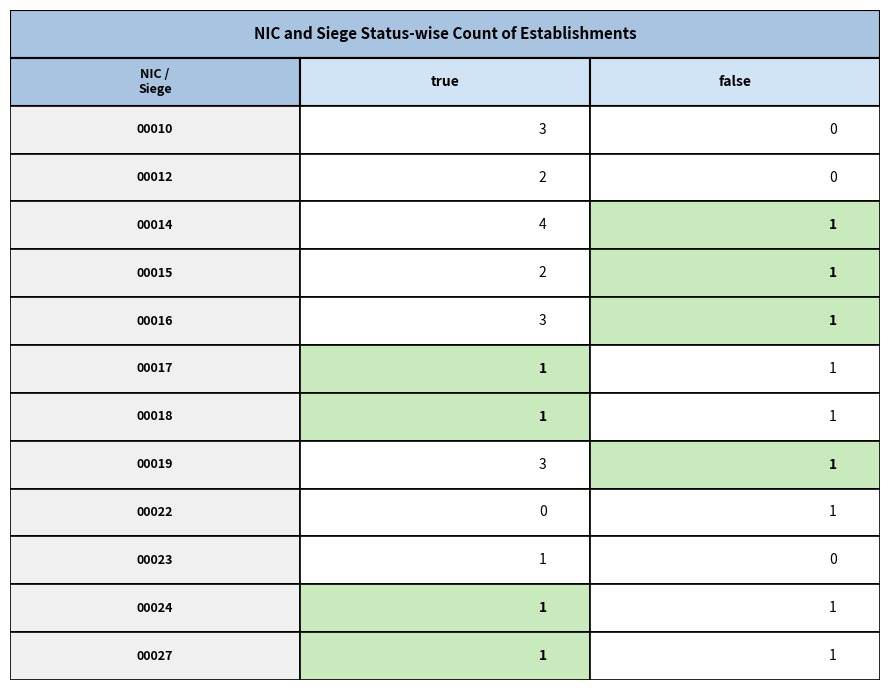

Between 0 and 1, which series saw the biggest shift?

00010